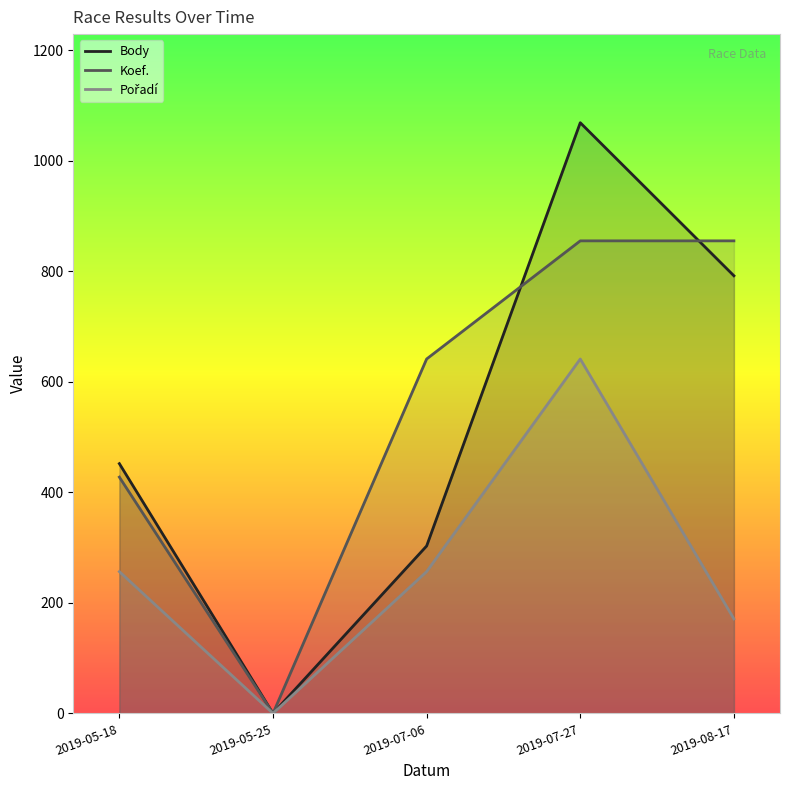

How many intersections are there between Koef. and Body?

2